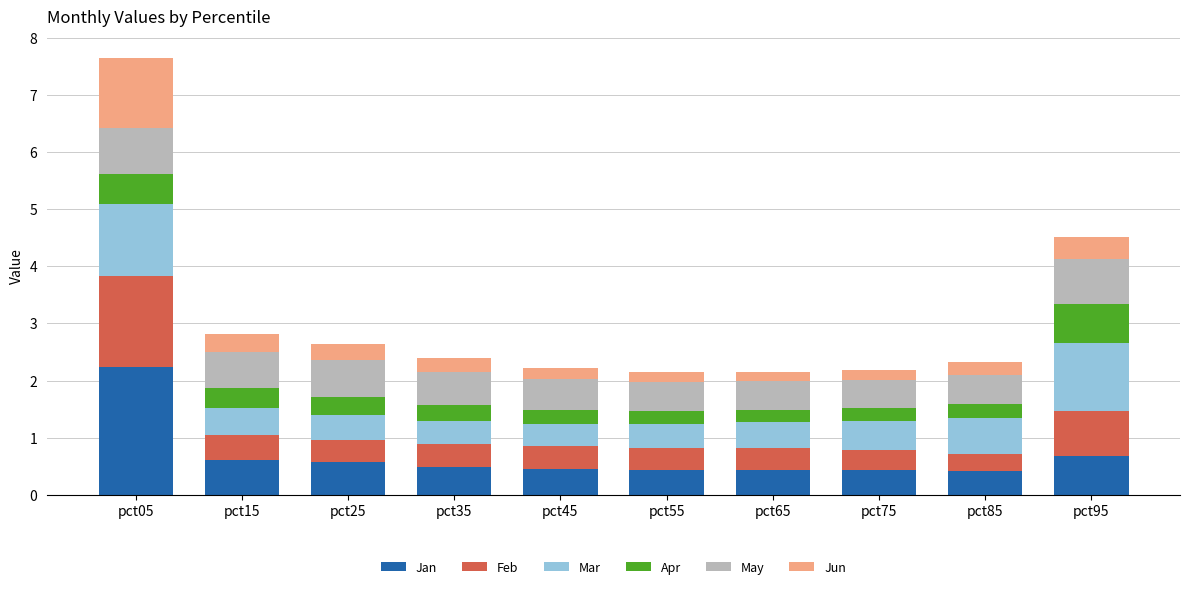

Is it true that Jan equals 0.8 at pct05?

False